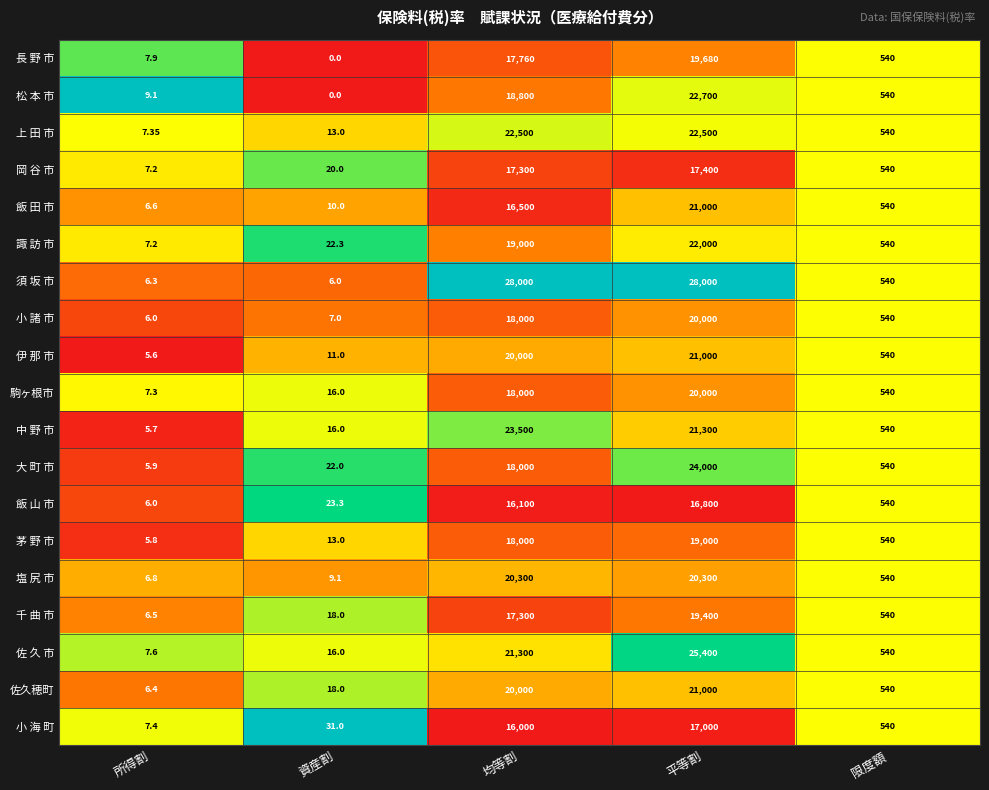

What is the total value across all series at 均等割?

366360.0